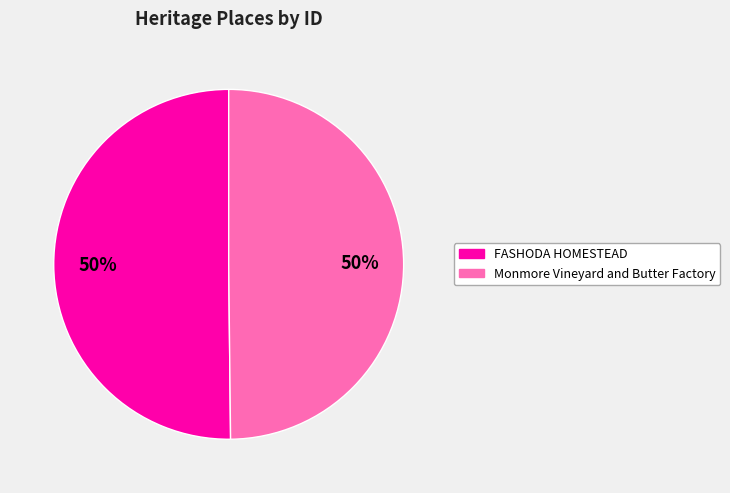

How many segments does this pie chart have?

2